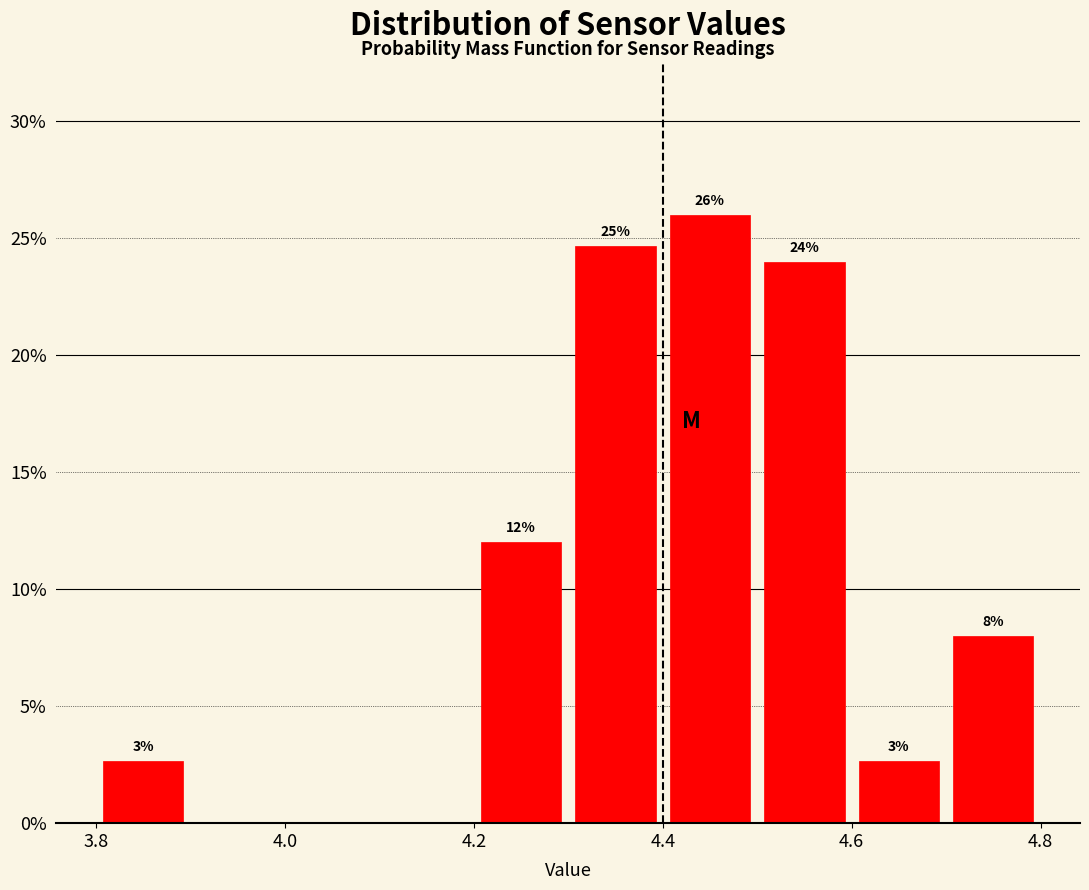

Which range on the x-axis has the tallest bar?

4.4 to 4.5